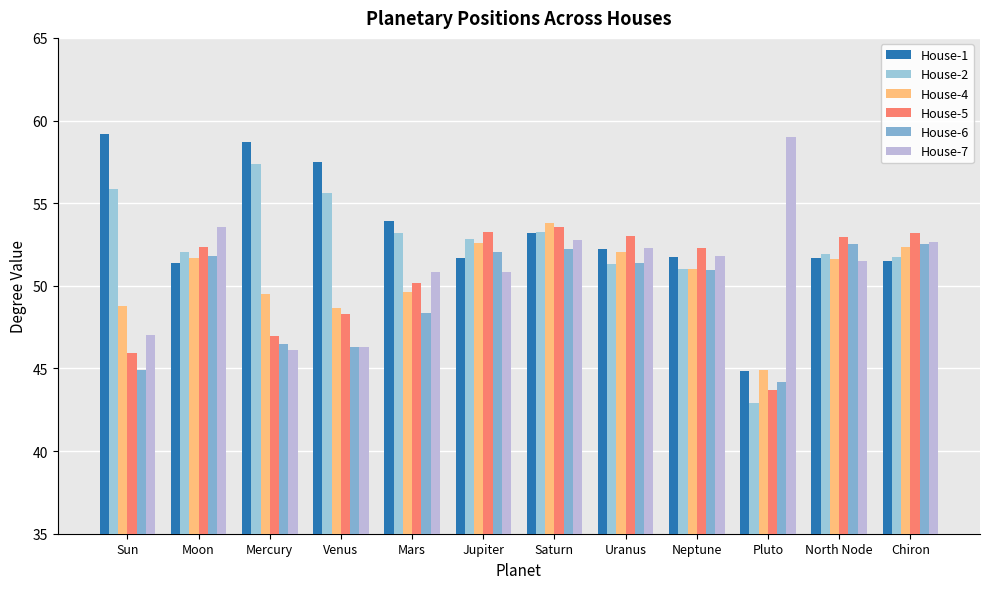

The House-1 series shows 100.6 at Venus. True or false?

False